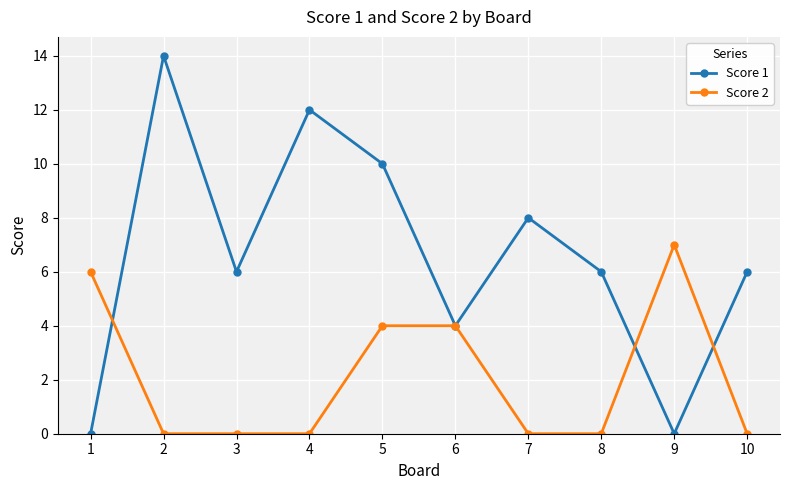

What is the difference between the highest and lowest values at 2?

14